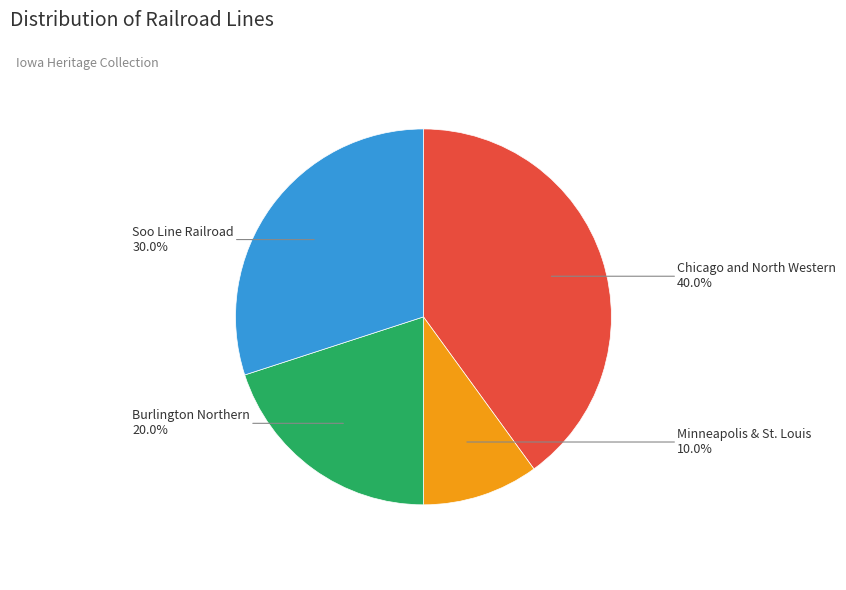

Which has a higher value, Chicago and North Western or Soo Line Railroad?

Chicago and North Western